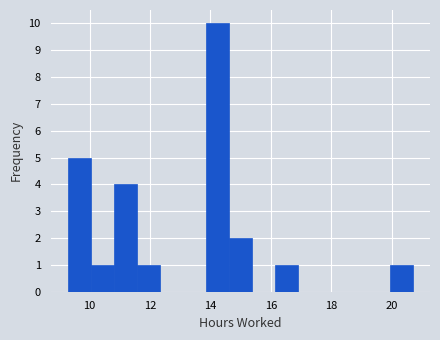

Around what value on the x-axis is the tallest bar? Give the approximate position of its centre, as read against the axis.

14.2